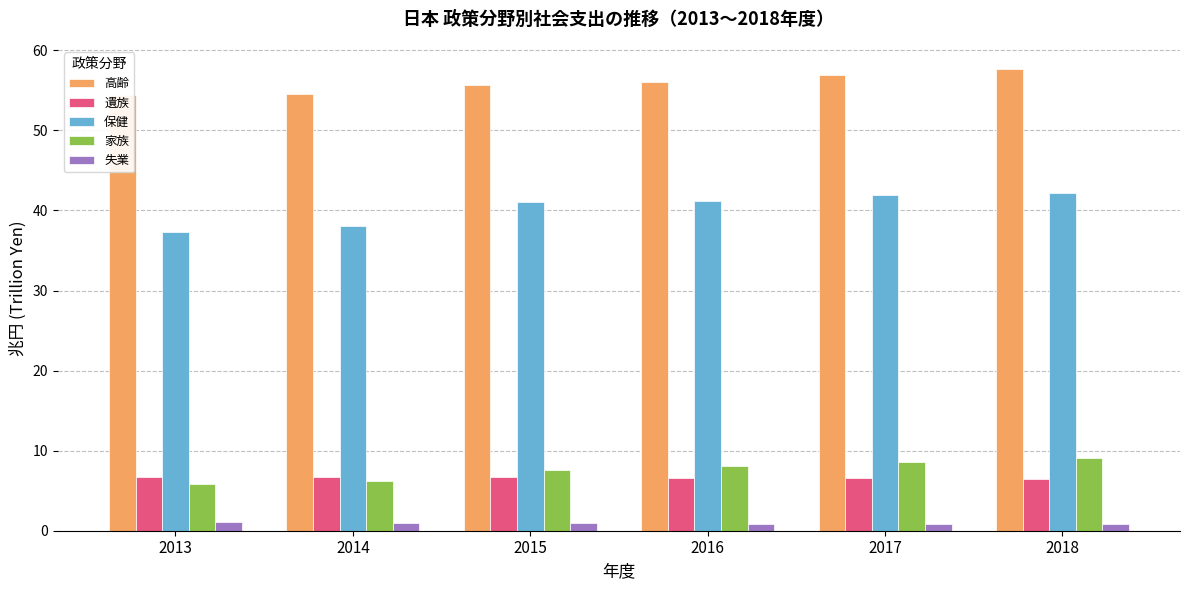

Reading left to right, transcribe all the data shown in this chart.

高齢: 54.4	54.6	55.7	56.1	56.9	57.7
遺族: 6.8	6.7	6.7	6.6	6.6	6.5
保健: 37.3	38.0	41.0	41.2	41.9	42.2
家族: 5.8	6.2	7.6	8.0	8.6	9.1
失業: 1.1	1.0	0.9	0.9	0.8	0.9